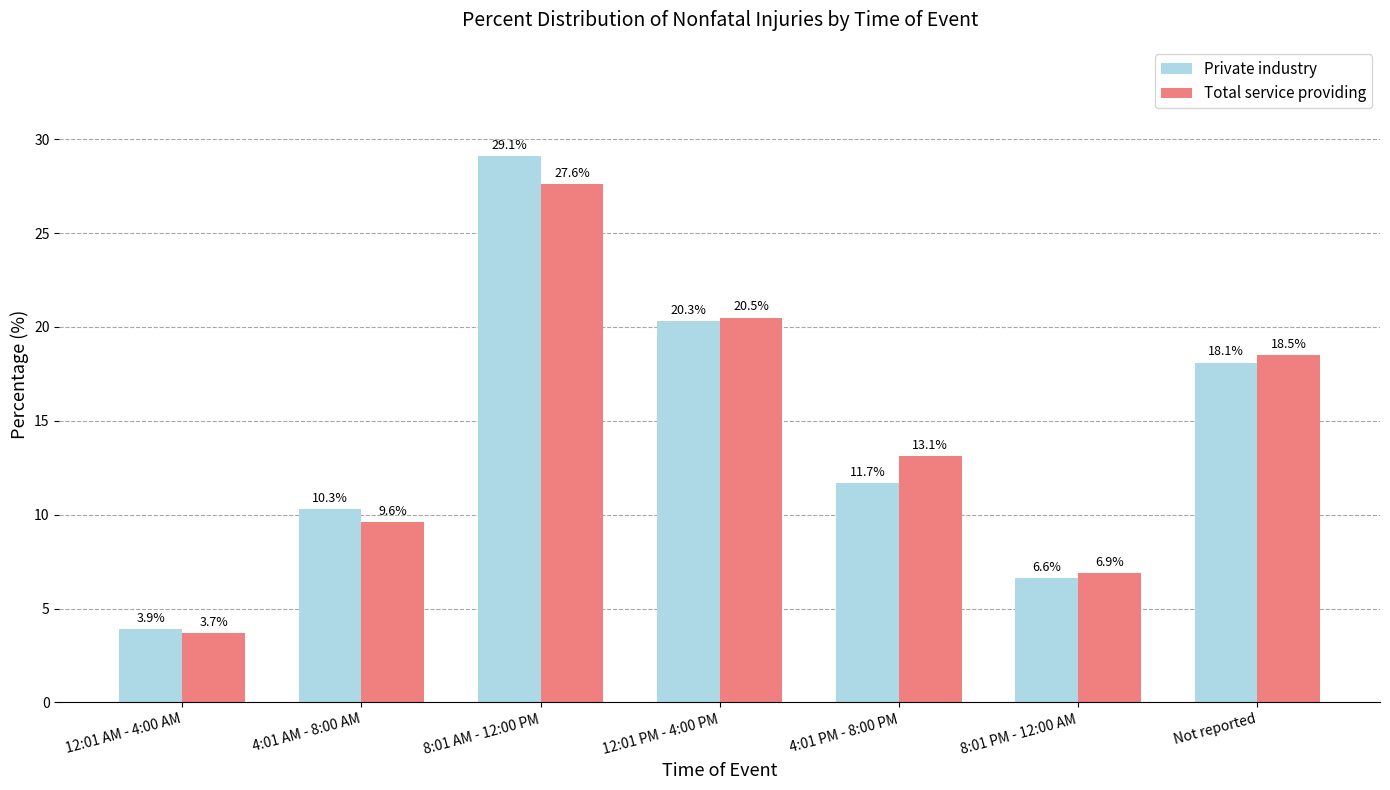

What is the sum of the Total service providing values at 12:01 PM - 4:00 PM and 4:01 AM - 8:00 AM?

30.1